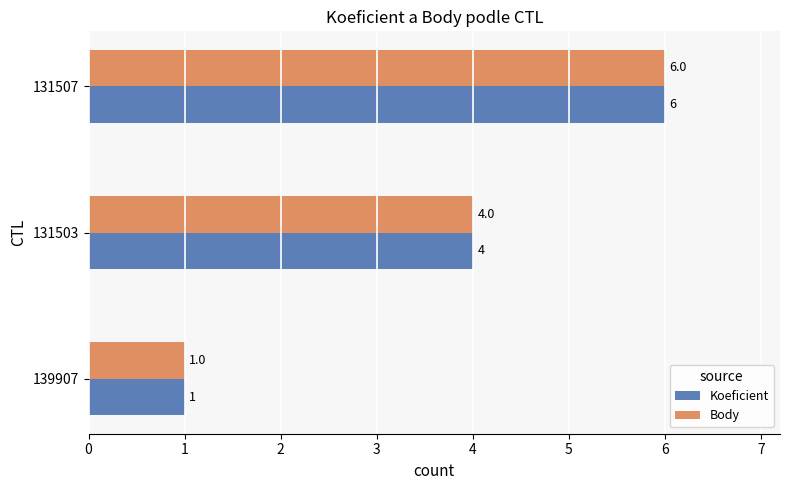

Where is Koeficient nearest to the value 3?

131503